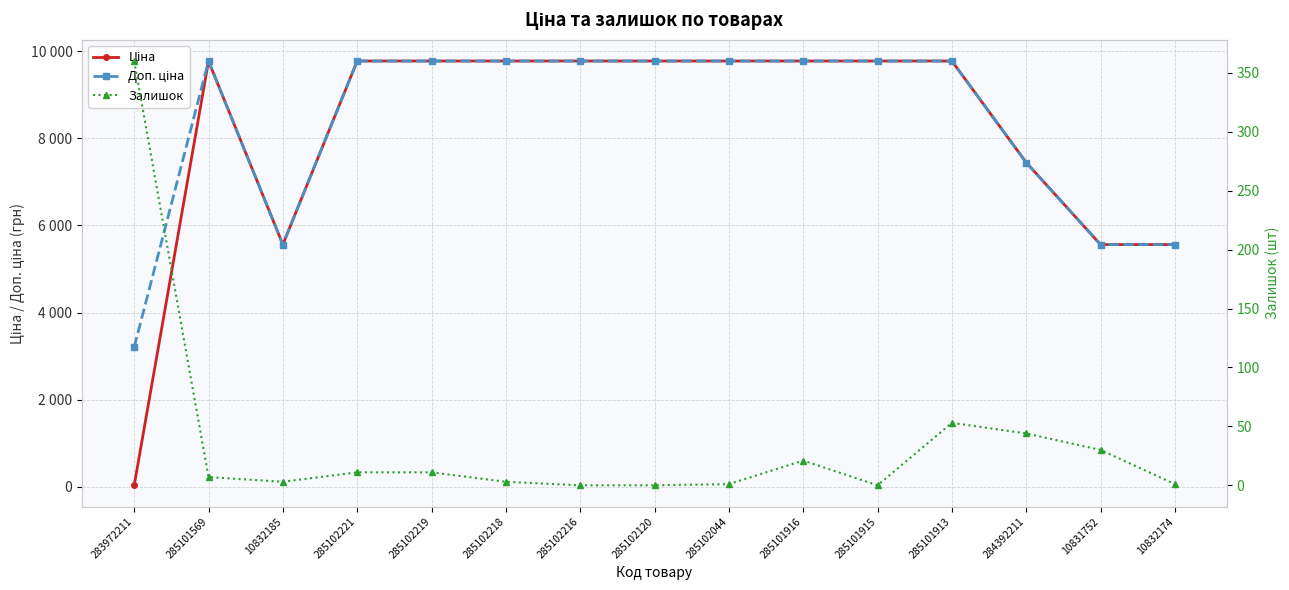

Where is Залишок nearest to the value 180?

285101913